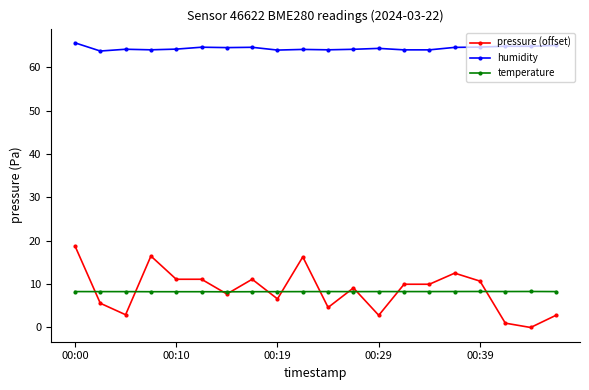

What is the minimum value for humidity?

63.7